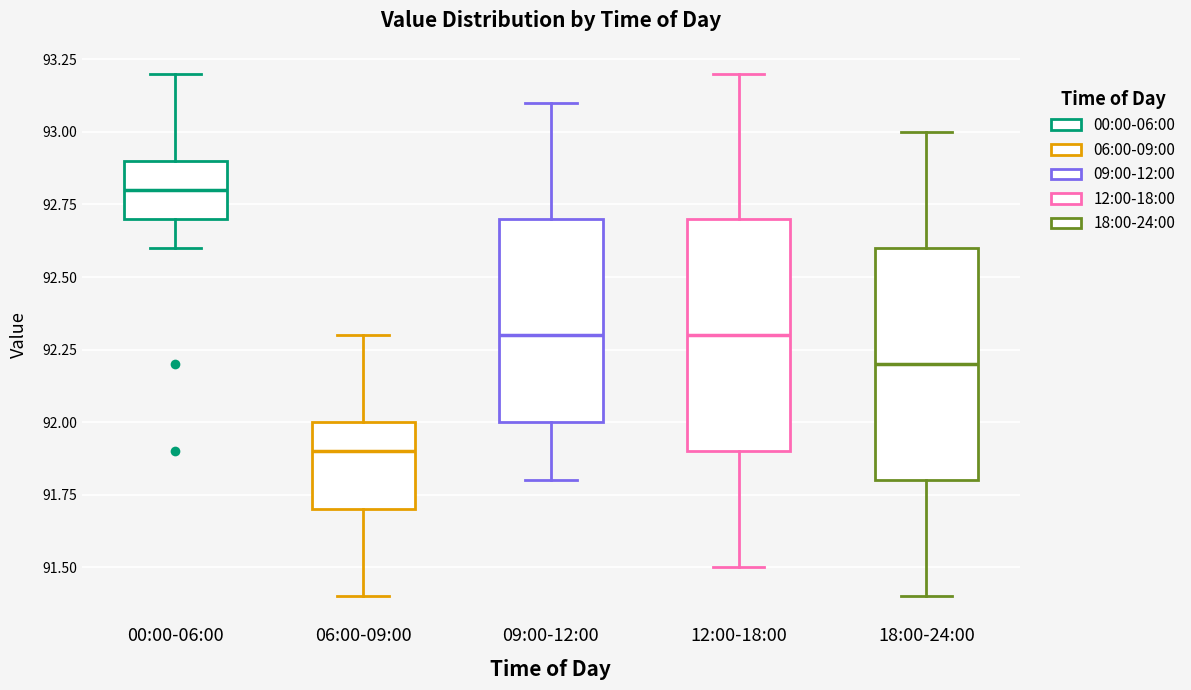

Where does the upper whisker of the box for 06:00-09:00 end on the y-axis? The values are not printed on the chart, so give them approximately, as read against the axis.

92.3